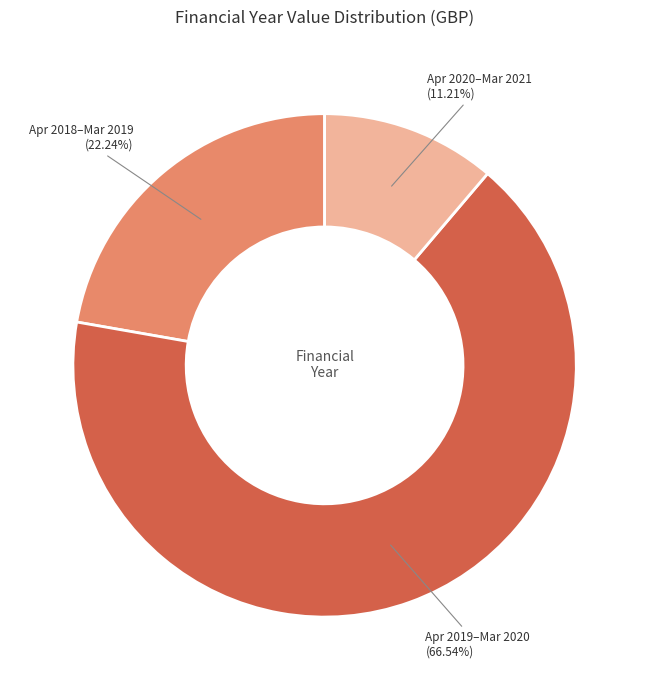

Does any single category account for the majority?

Yes